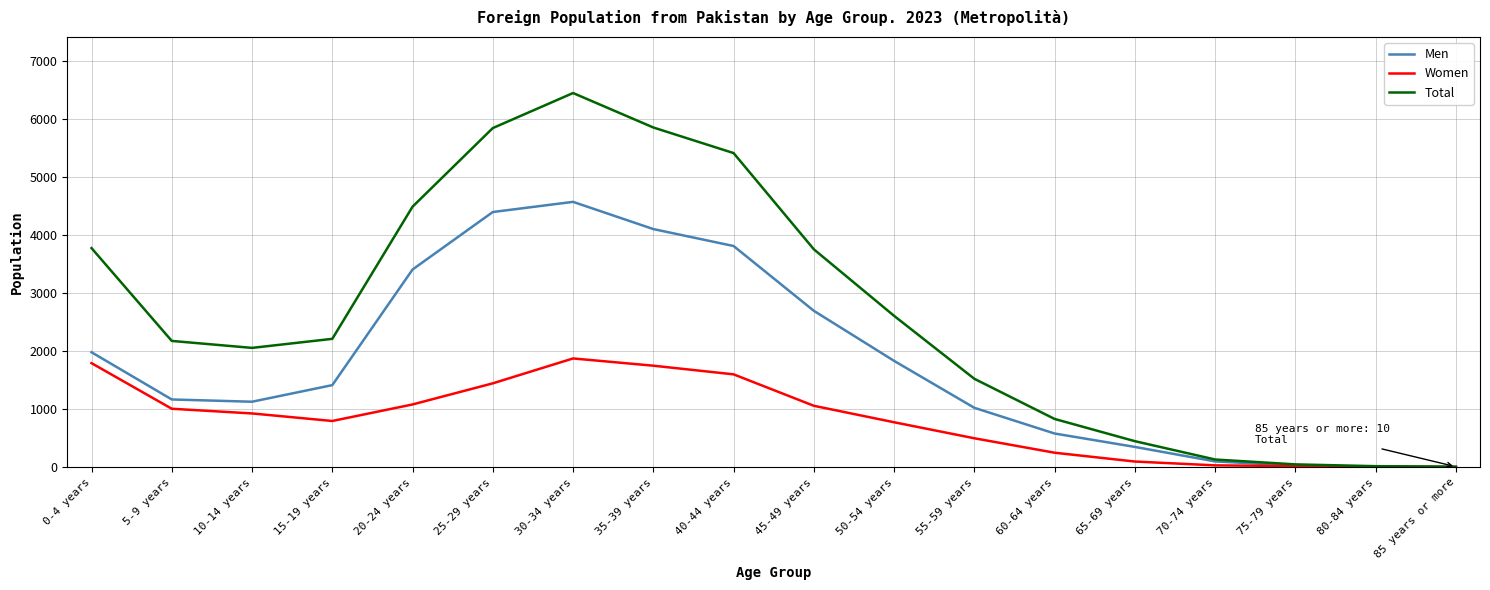

What position from the left is 25-29 years?

6